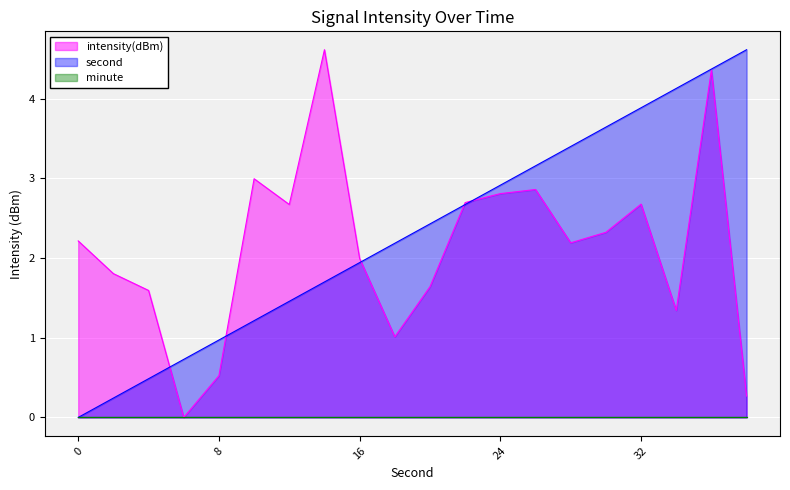

Reading right to left, transcribe all the data shown in this chart.

intensity(dBm): 0.3	4.4	1.3	2.7	2.3	2.2	2.9	2.8	2.7	1.6	1.0	2.0	4.6	2.7	3.0	0.5	0.0	1.6	1.8	2.2
second: 4.6	4.4	4.1	3.9	3.6	3.4	3.2	2.9	2.7	2.4	2.2	1.9	1.7	1.5	1.2	1.0	0.7	0.5	0.2	0.0